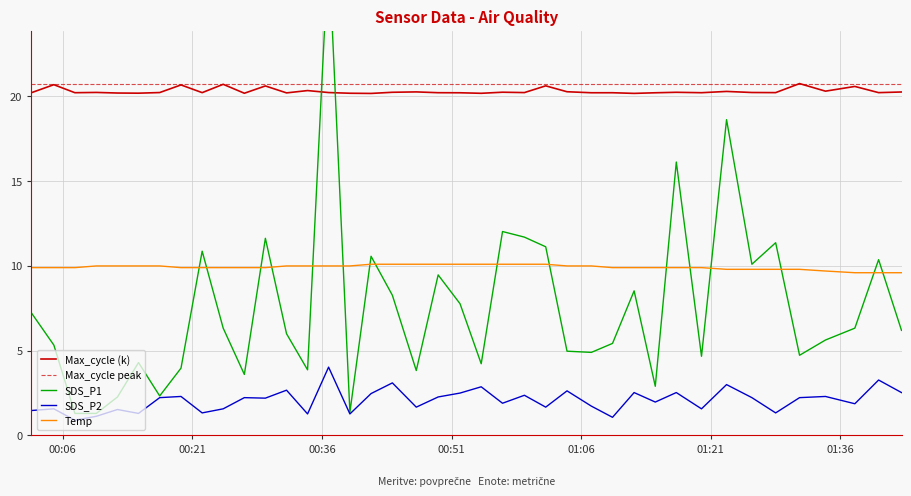

Which series has the largest total across all categories?

Max_cycle